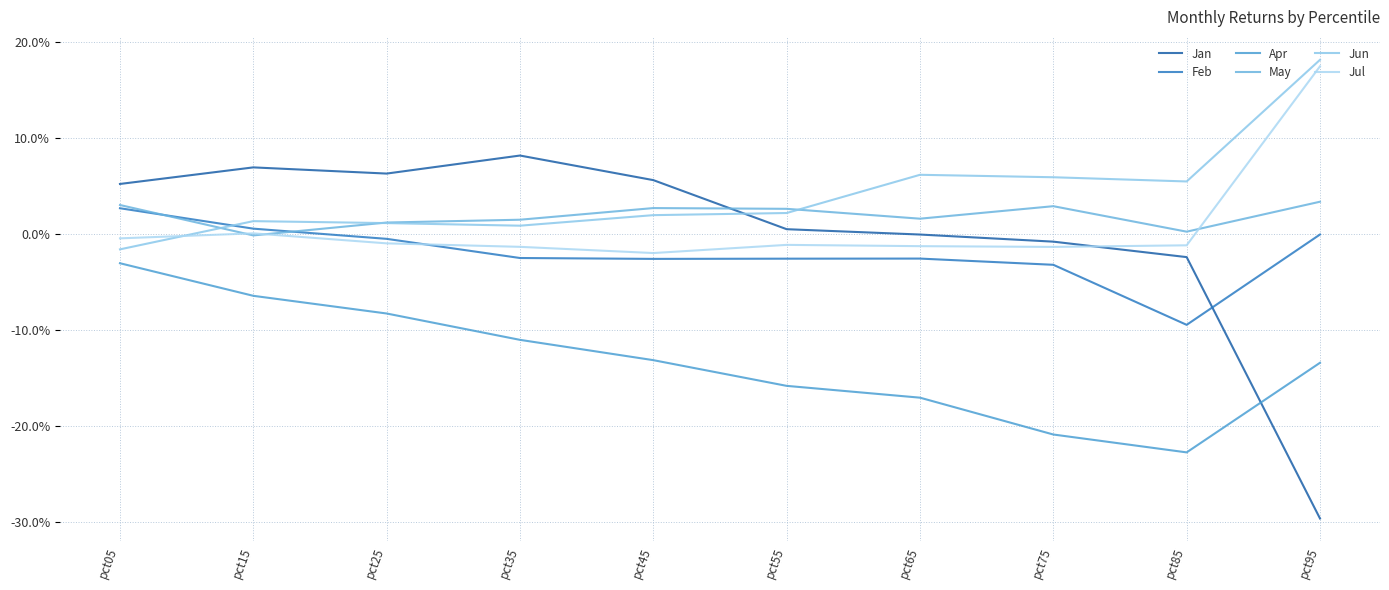

Is this an area chart (filled region under the line)?

No